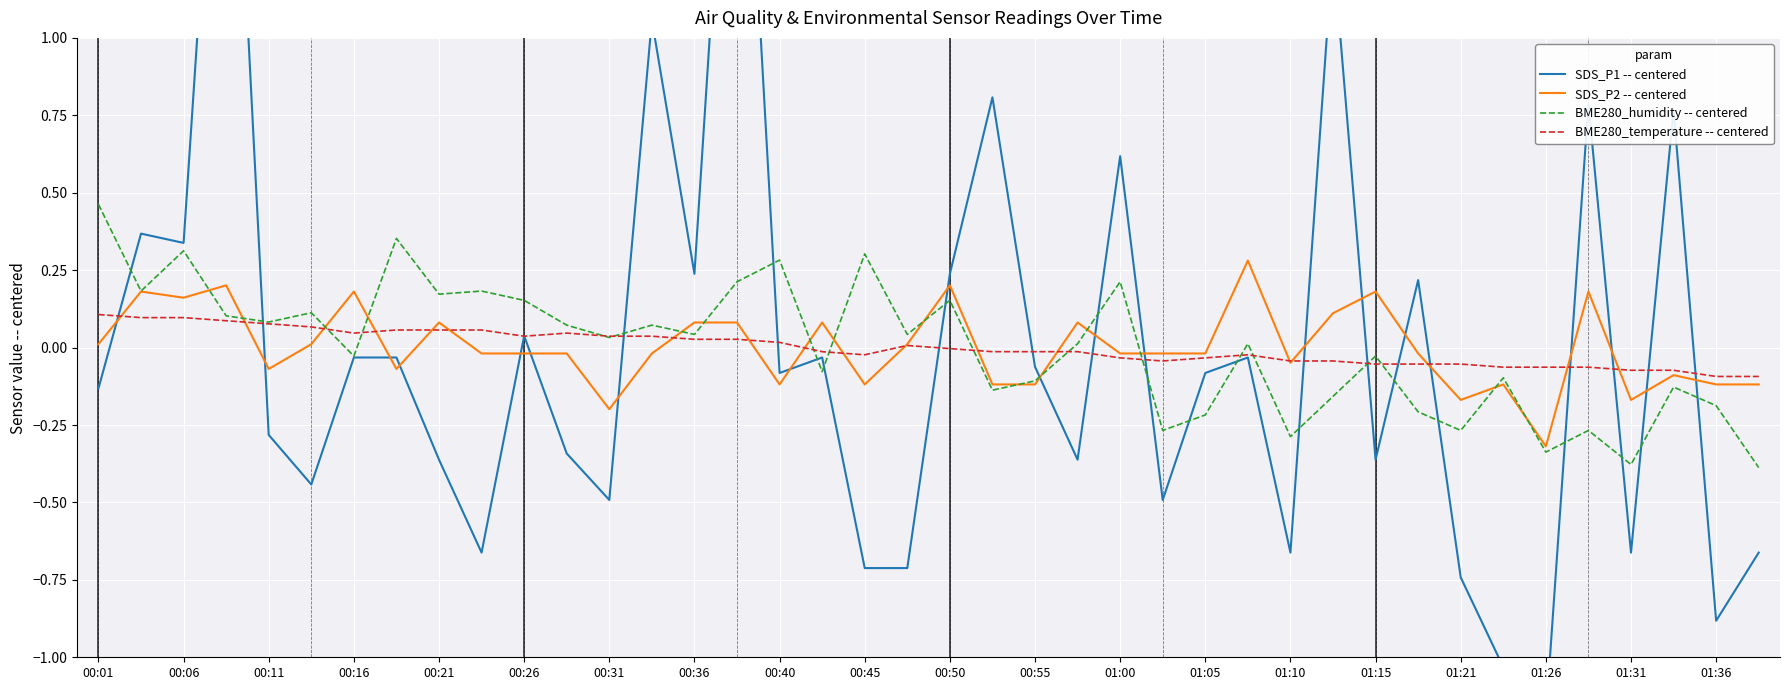

What is the highest value of the SDS_P2 -- centered series?

0.3